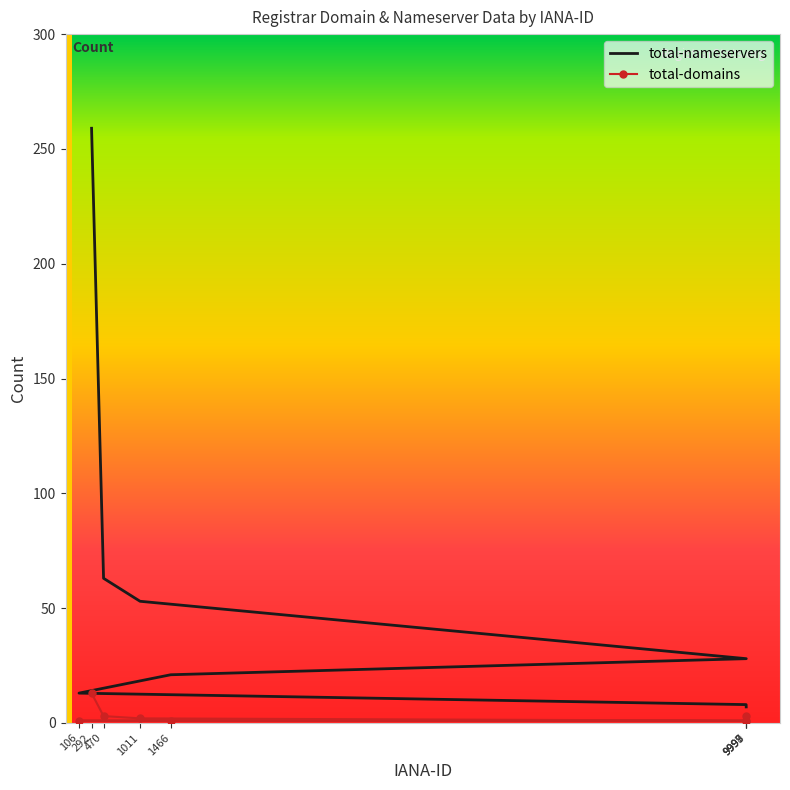

What are all the series names shown in the legend?

total-nameservers, total-domains